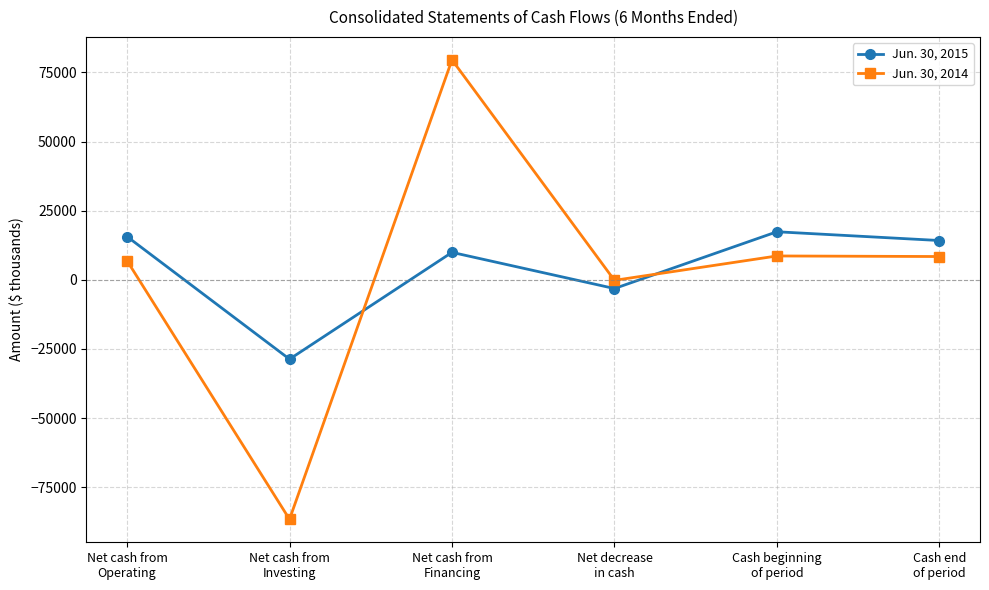

What is the smallest value displayed?

-86625